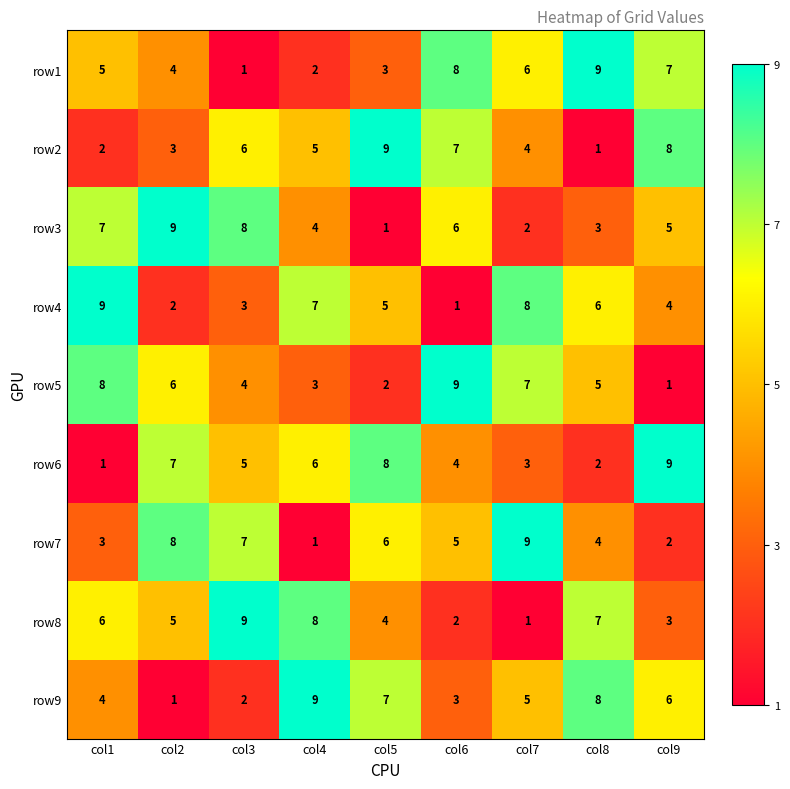

What is the total value across all series at col3?

45